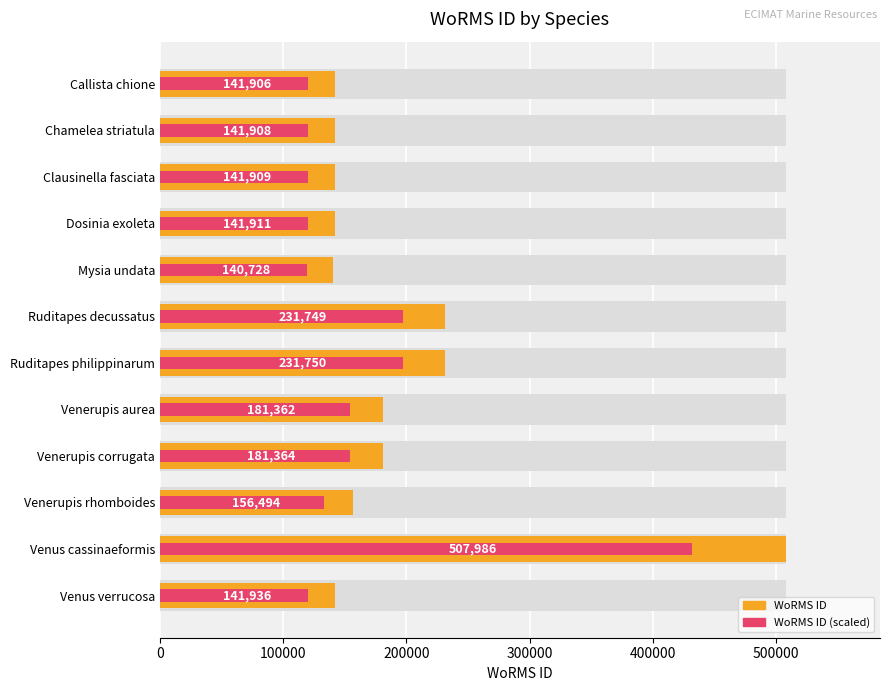

Rank the series at Ruditapes philippinarum from lowest to highest value.

WoRMS ID (scaled), WoRMS ID